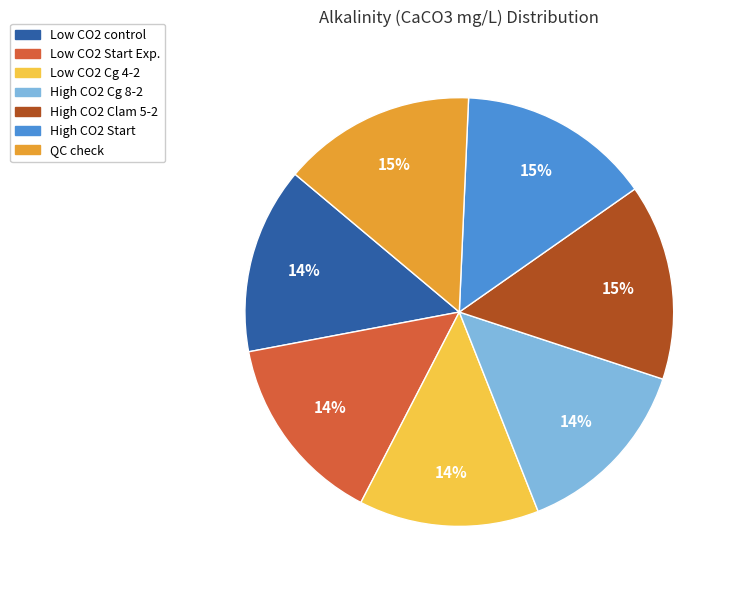

Combined, do High CO2 Start and QC check account for over 50%?

No